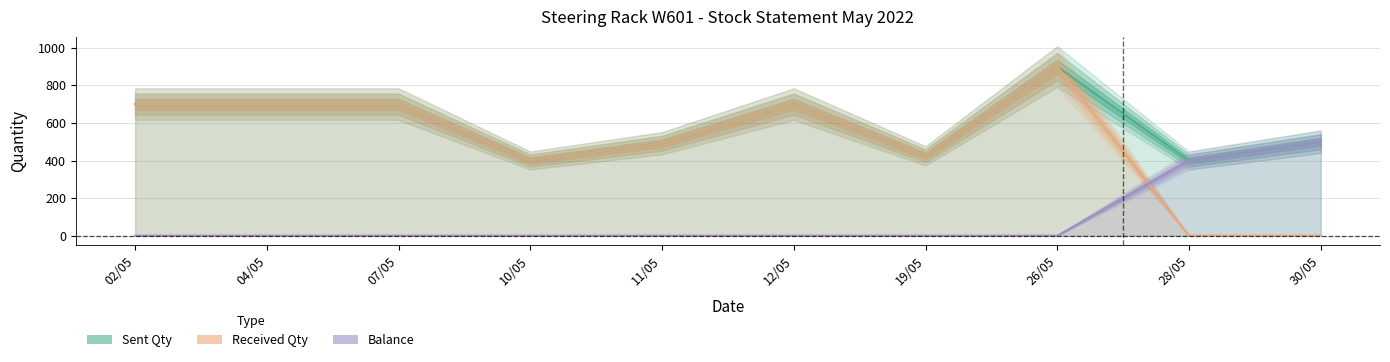

At which label is Balance closest to 250?

28/05